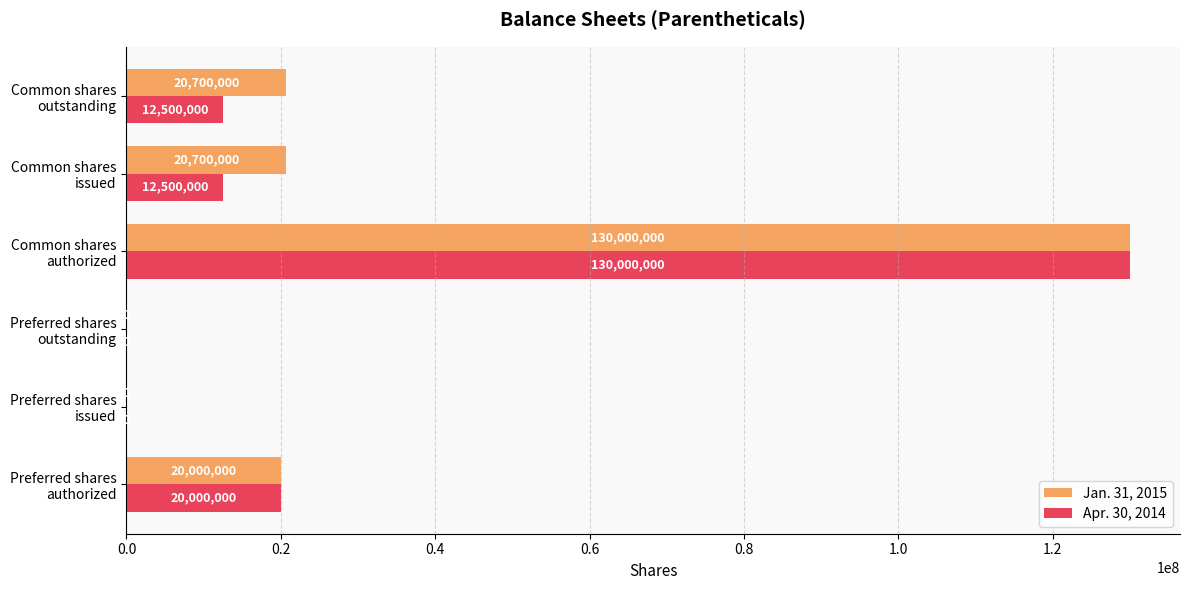

What is the maximum value for Jan. 31, 2015?

130000000